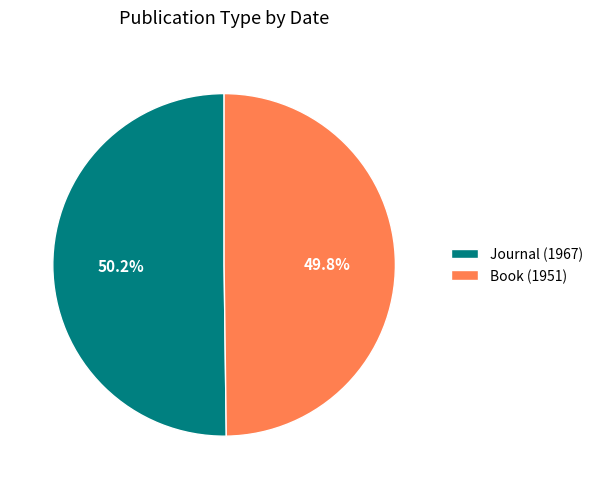

Is there any slice that represents more than half of the pie?

Yes